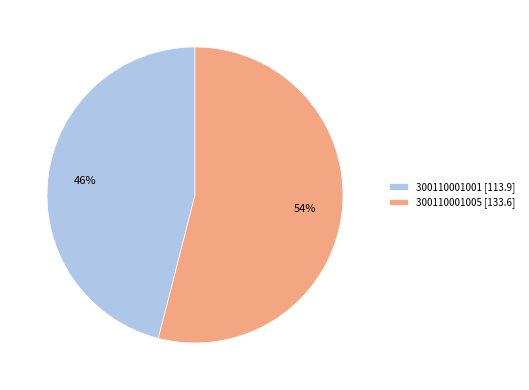

To the nearest percent, what is the average slice percentage?

50%